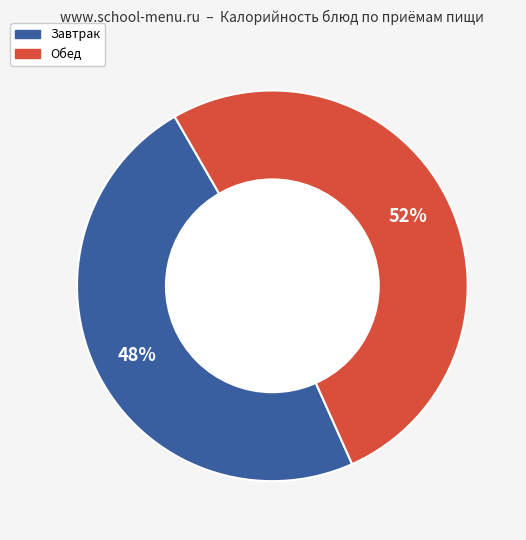

Is there a majority slice in this chart?

Yes